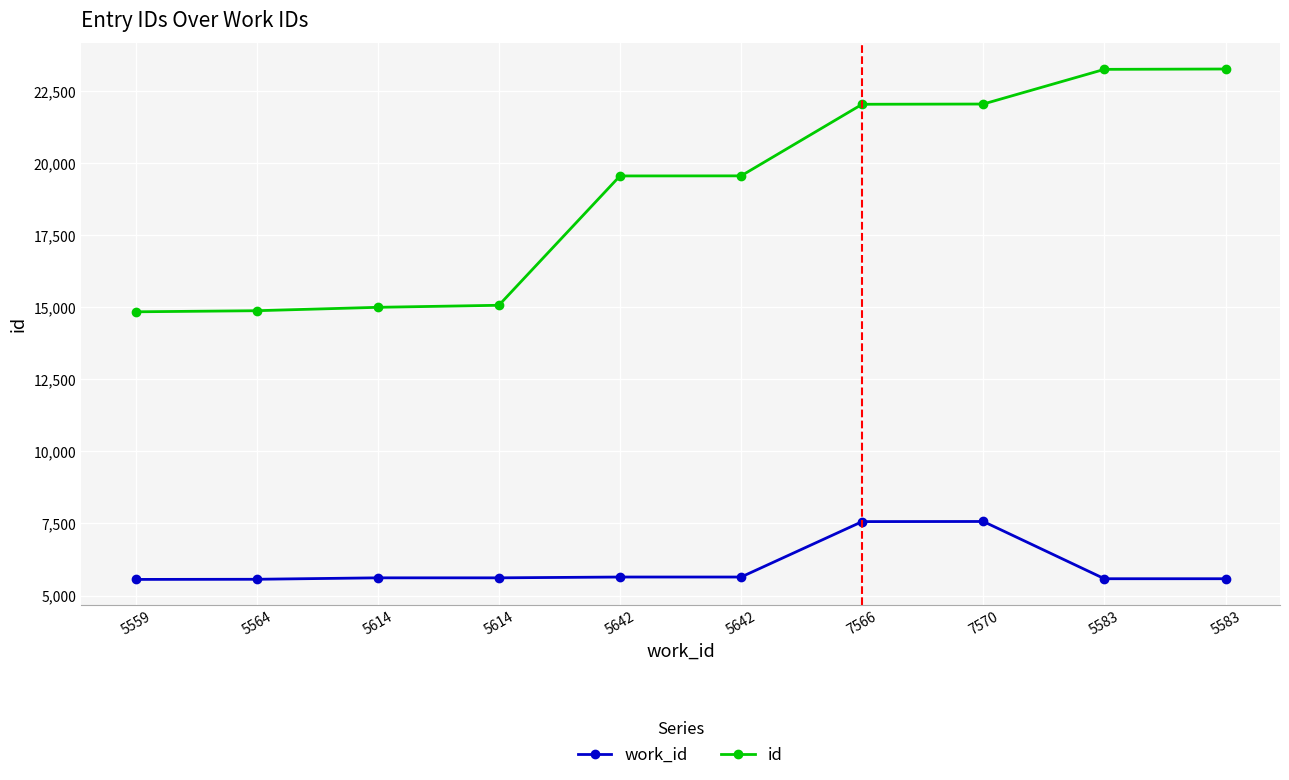

Reading right to left, extract all data points from this chart.

work_id: 5583	5583	7570	7566	5642	5642	5614	5614	5564	5559
id: 23276	23264	22060	22052	19567	19564	15075	15004	14886	14848